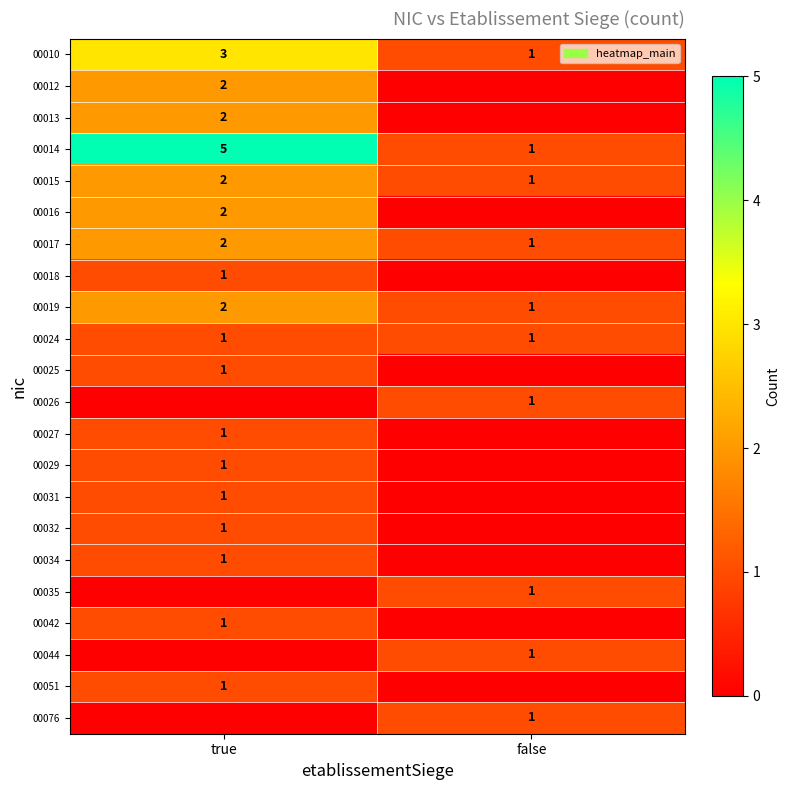

The 00044 series shows 1 at false. True or false?

True